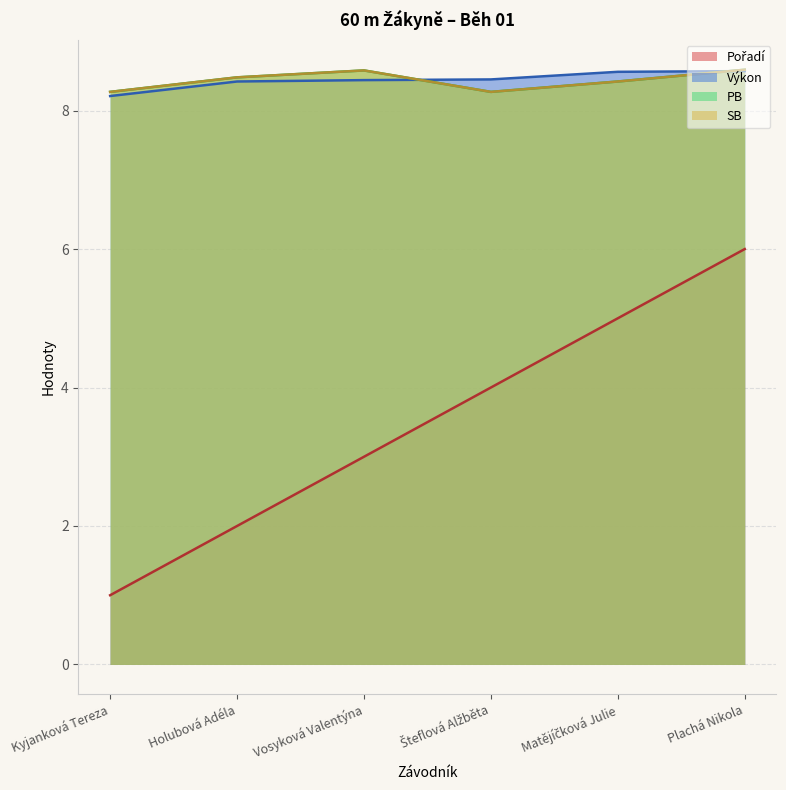

True or false: SB has a value of 11.5 at Vosyková Valentýna.

False